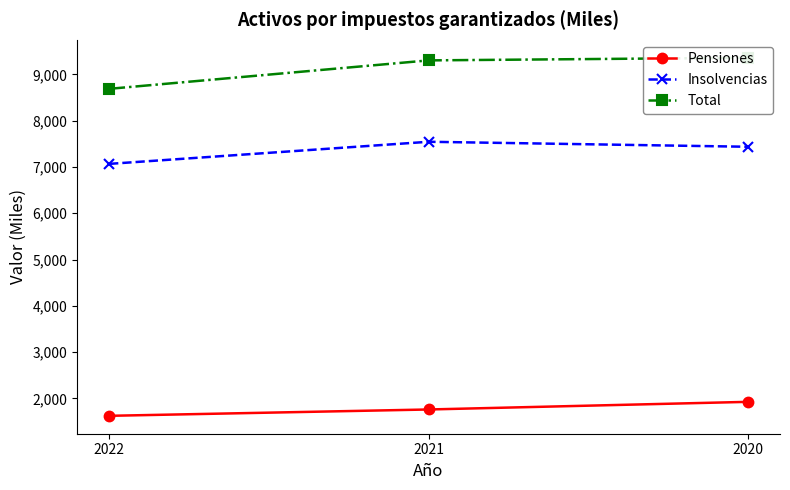

At which category does the chart reach its minimum across all series?

2022